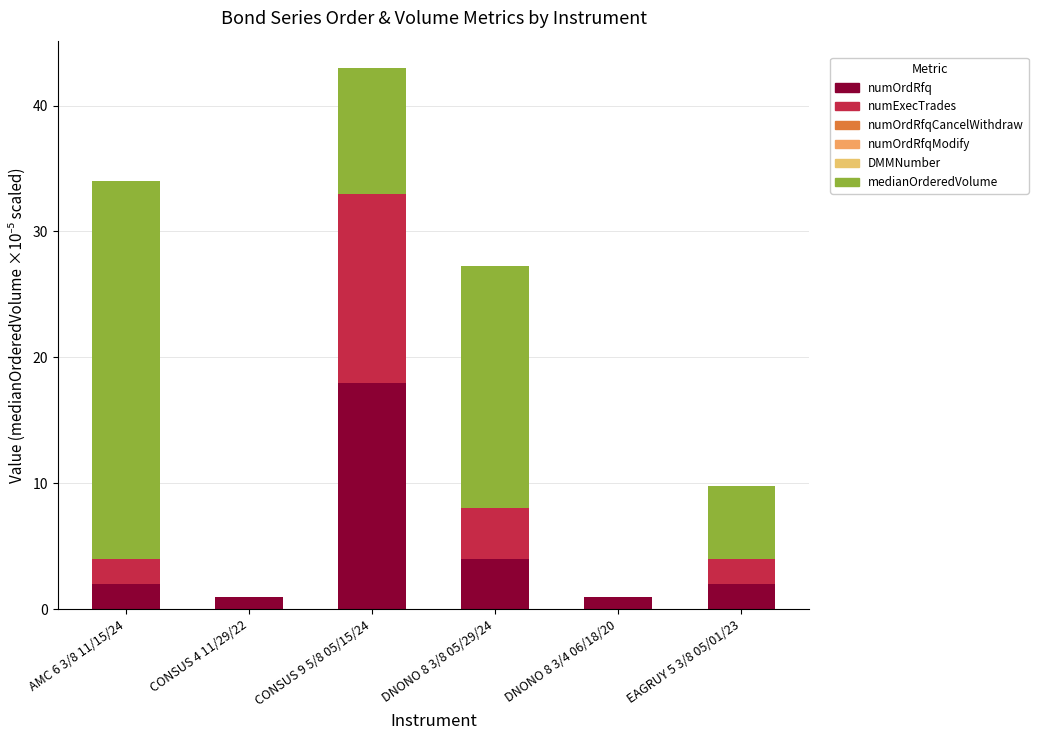

The medianOrderedVolume (col_29) series shows 30.0 at AMC 6 3/8 11/15/24. True or false?

True